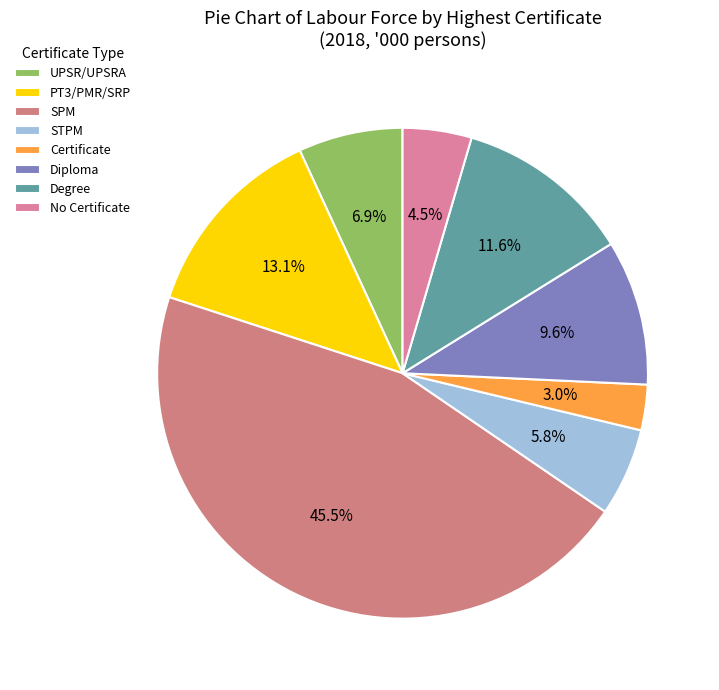

Rank the categories by value from highest to lowest.

SPM, PT3/PMR/SRP, Degree, Diploma, UPSR/UPSRA, STPM, No Certificate, Certificate